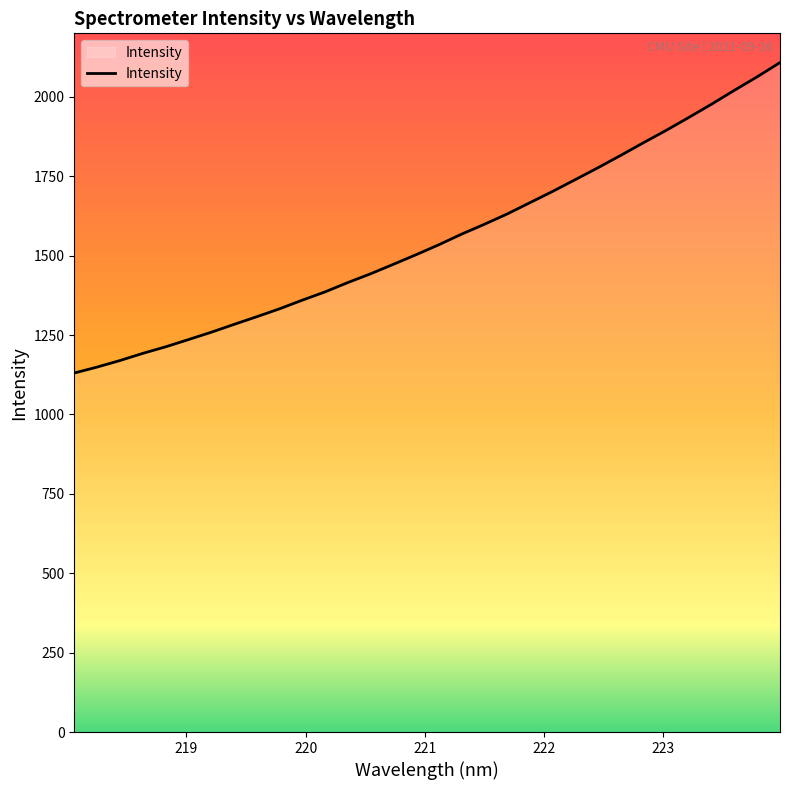

What is the difference between the maximum and minimum values?

977.6